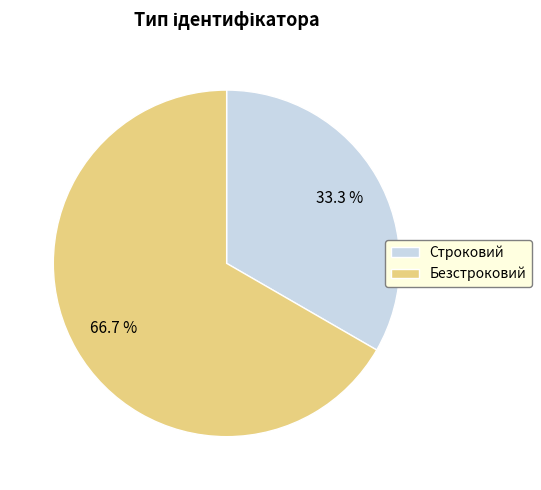

Does any single category account for the majority?

Yes